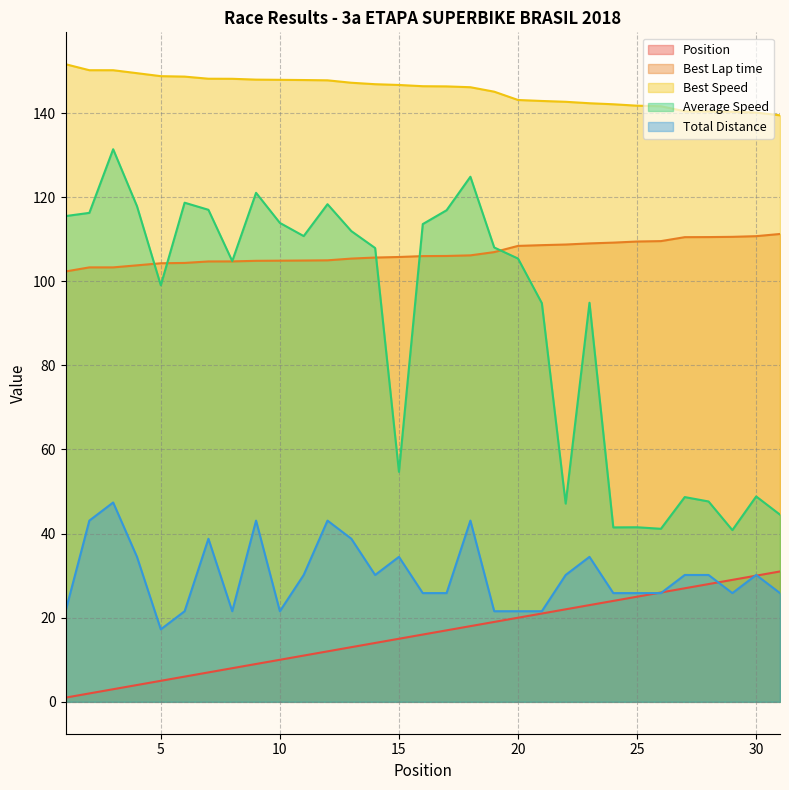

At which category is the sum across all series the highest?

18